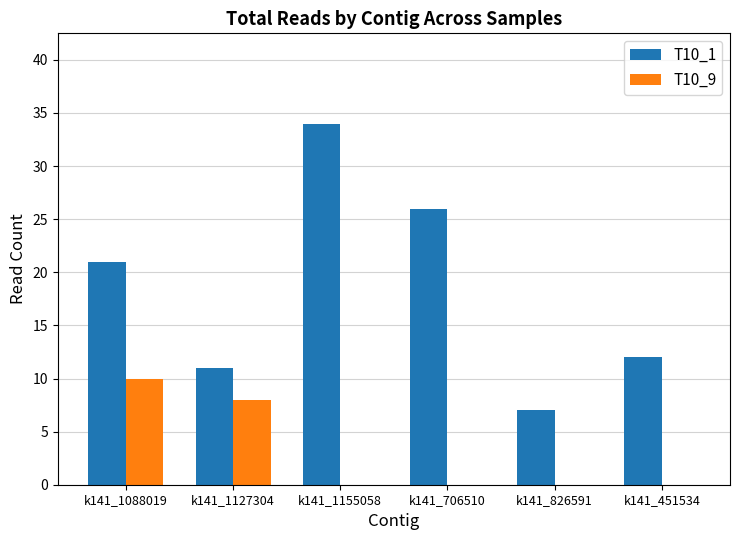

How many groups of bars are there?

6